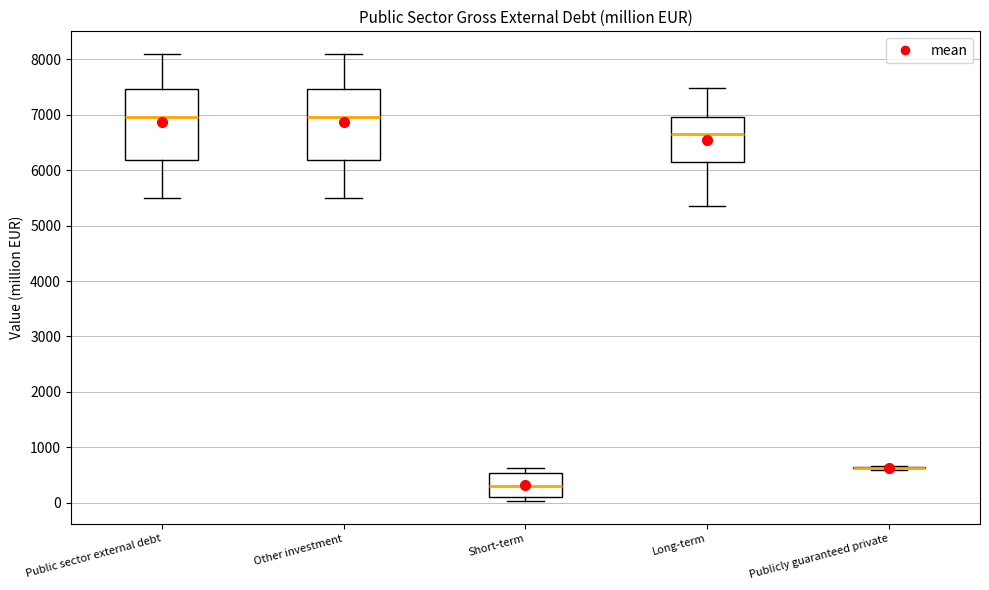

Reading left to right, transcribe this box plot: for each box, give where its median line is, the range the box spans, and where its two whiskers end, as read against the y-axis. The values are not printed on the chart, so give them approximately, as read against the axis.

Public sector external debt: median 7000, box 6200 to 7500, whiskers 5500 to 8100
Other investment: median 7000, box 6200 to 7500, whiskers 5500 to 8100
Short-term: median 300, box 100 to 500, whiskers 0 to 600
Long-term: median 6600, box 6100 to 7000, whiskers 5400 to 7500
Publicly guaranteed private: box collapsed to a line at 600, whiskers 600 to 700